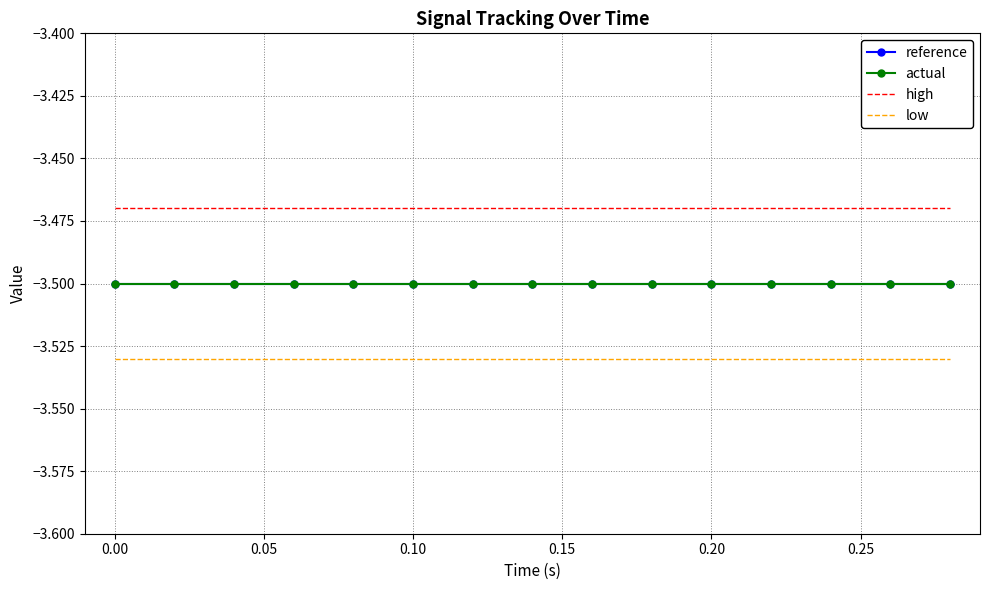

What are all the series names shown in the legend?

reference, actual, high, low